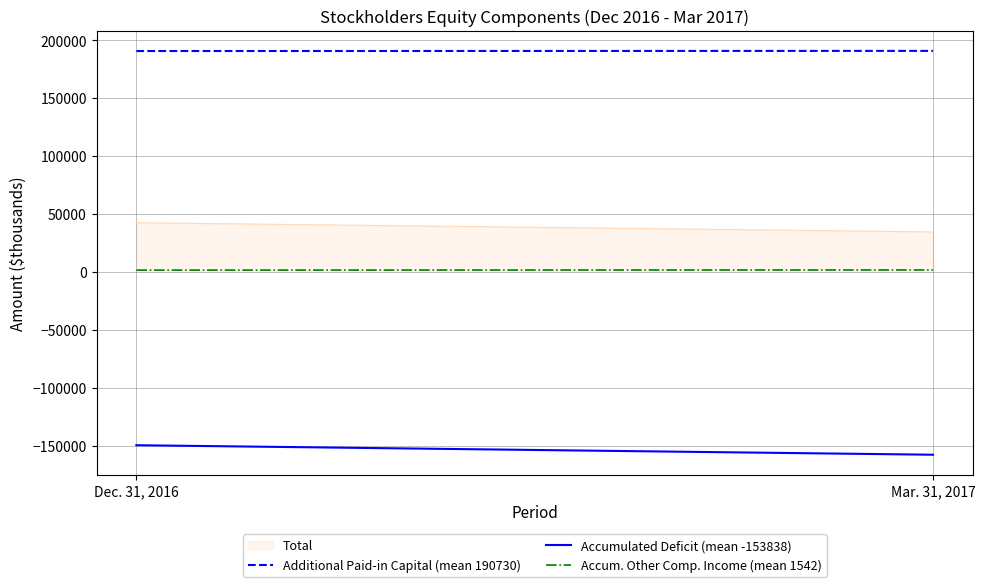

Which category has the lowest value across all series?

Mar. 31, 2017